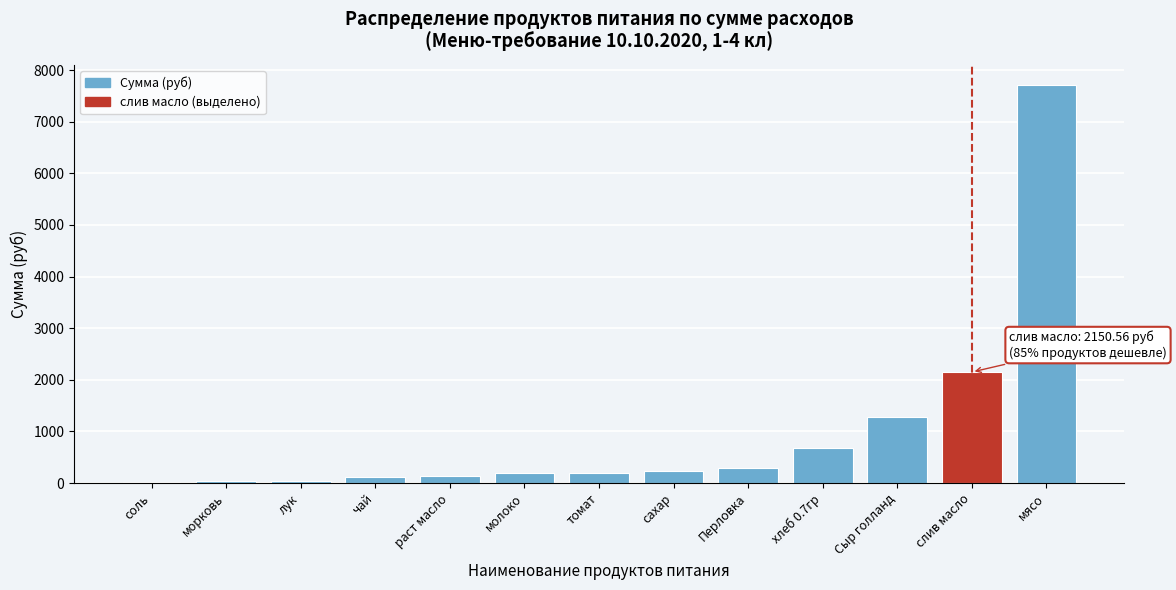

Between хлеб 0.7гр and сахар, which is larger?

хлеб 0.7гр